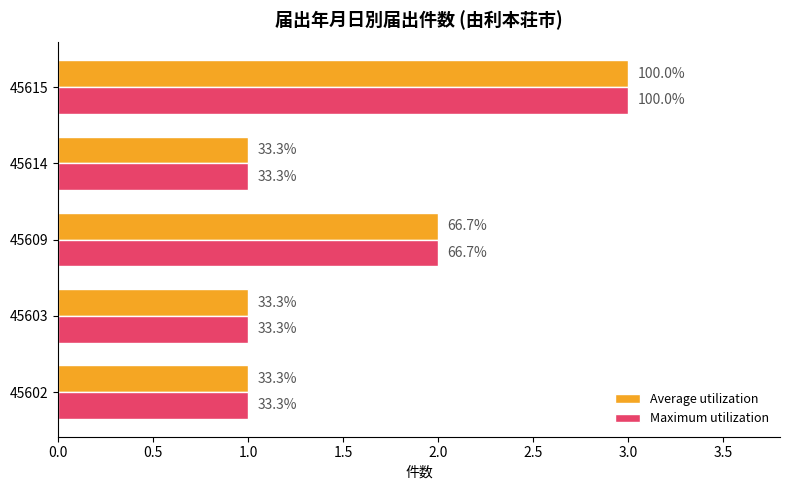

What are all the series names shown in the legend?

Average utilization, Maximum utilization